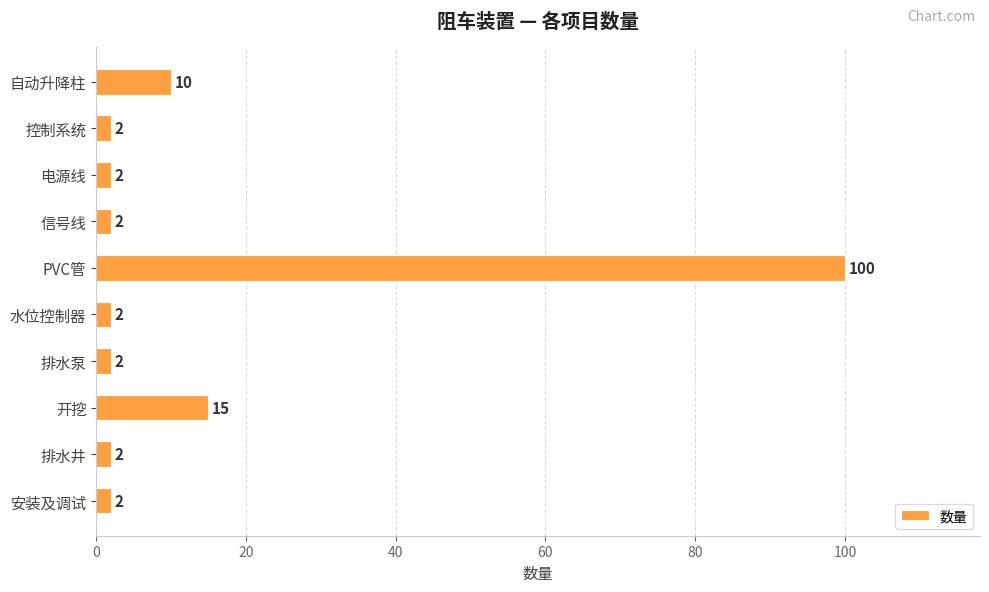

Where is the data nearest to the value 51?

开挖